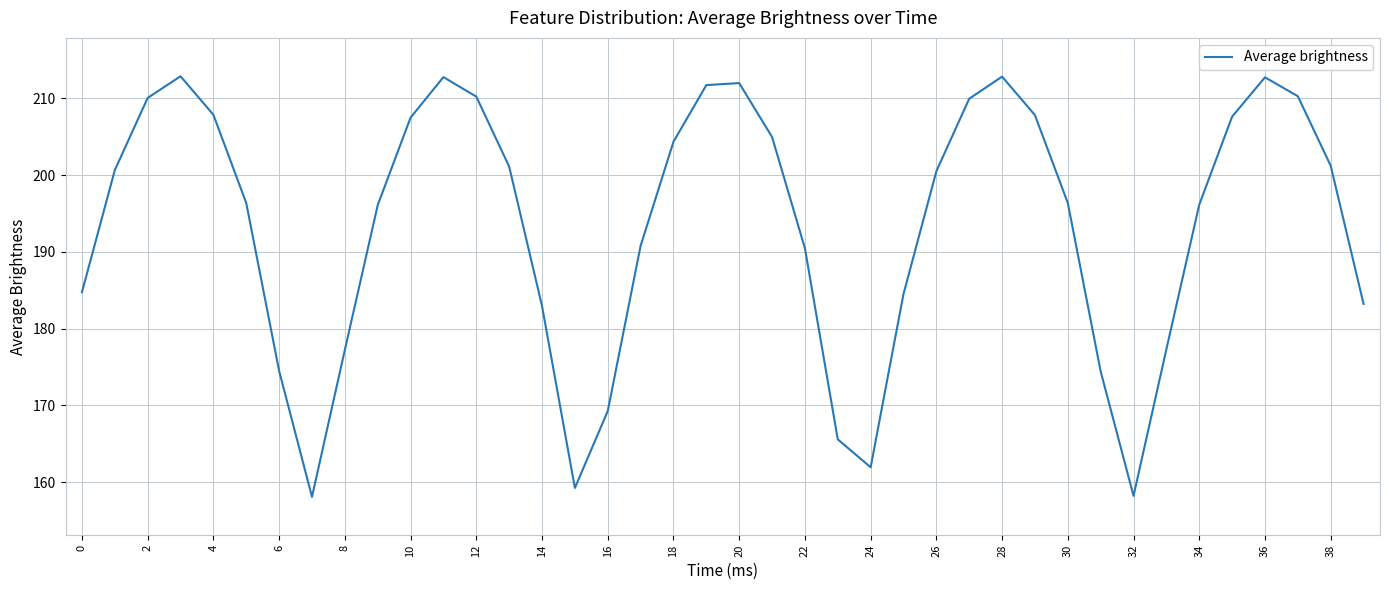

What is the maximum value shown in the chart?

212.9